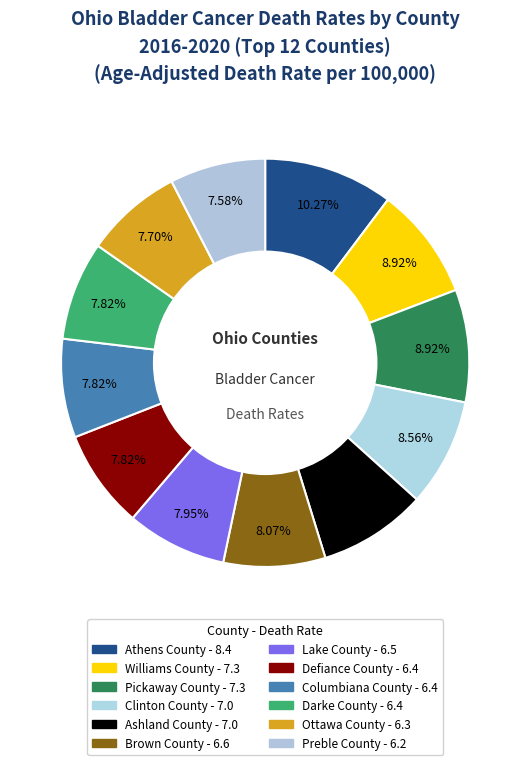

How many slices are in this pie chart?

12